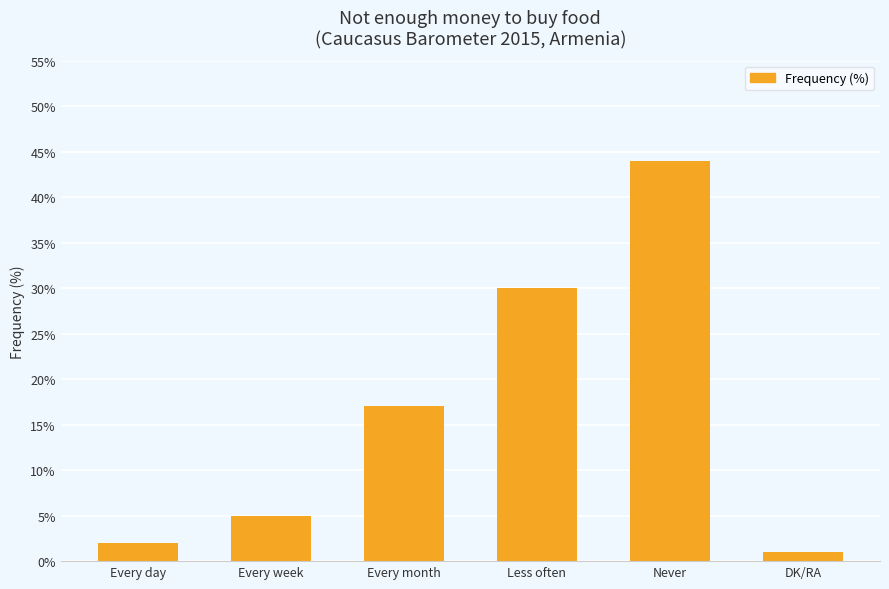

What is the sum of the values at DK/RA and Every month?

18